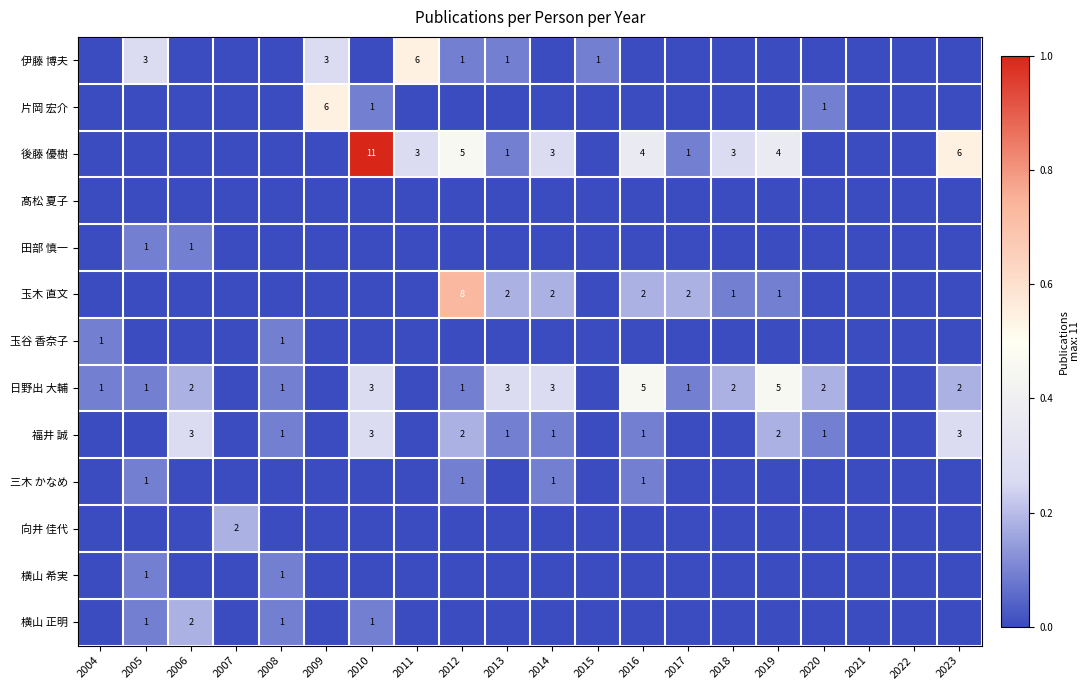

Is it true that 福井 誠 equals 1 at 2019?

False